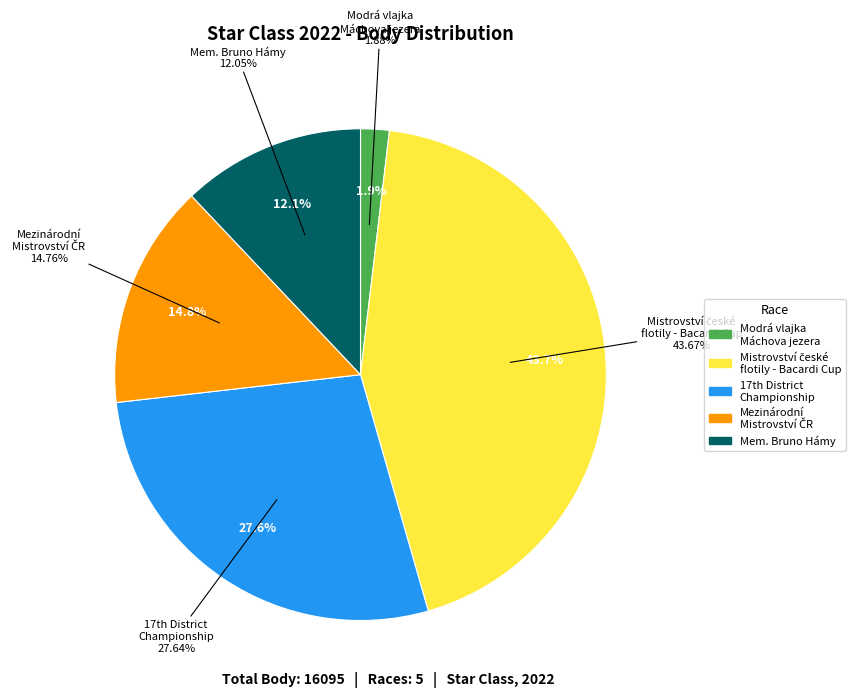

To the nearest percent, what percentage of the pie is Mem. Bruno Hámy?

12%